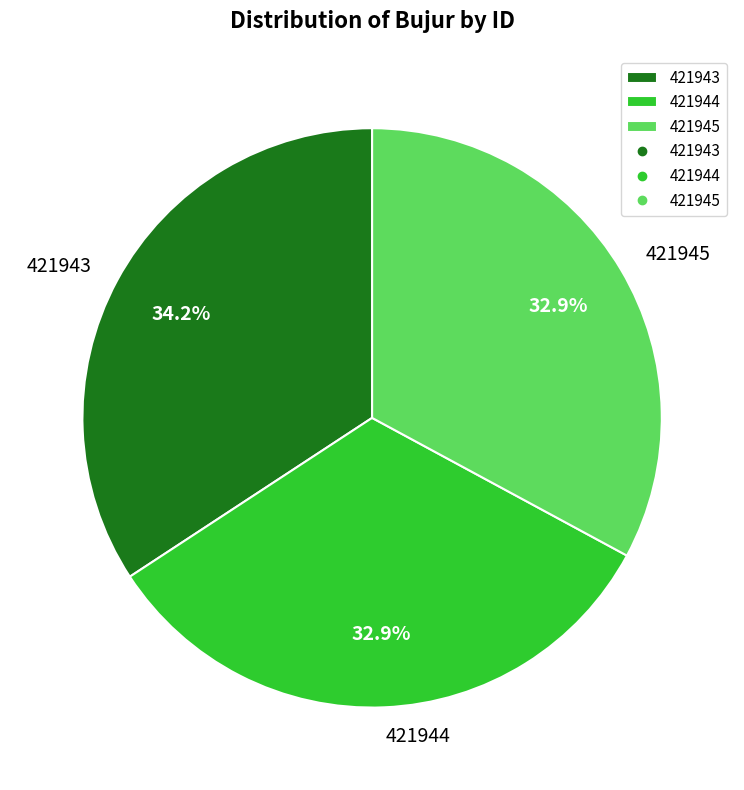

How many slices are in this pie chart?

3